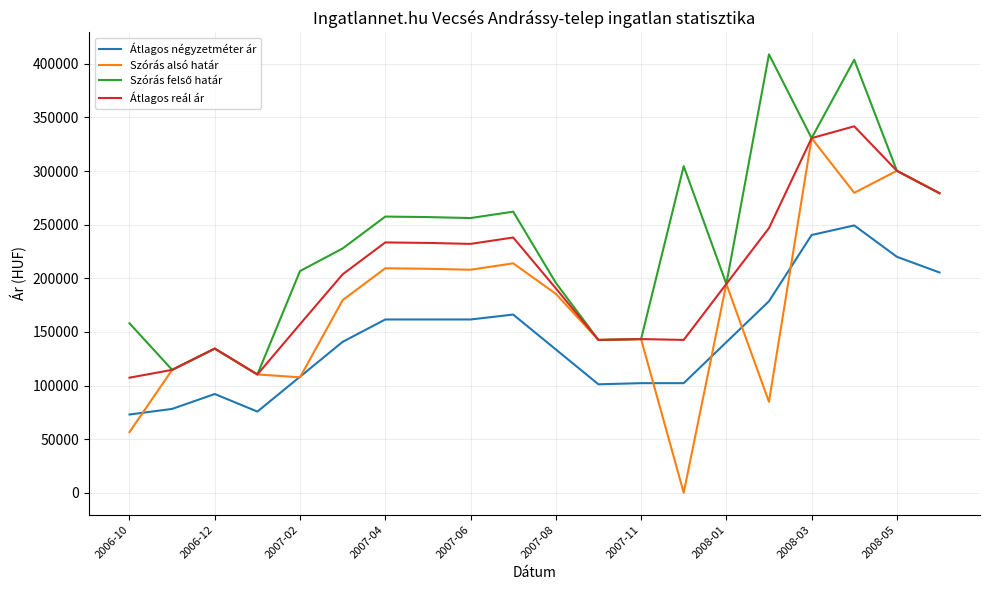

What is the lowest value of the Átlagos négyzetméter ár series?

72964